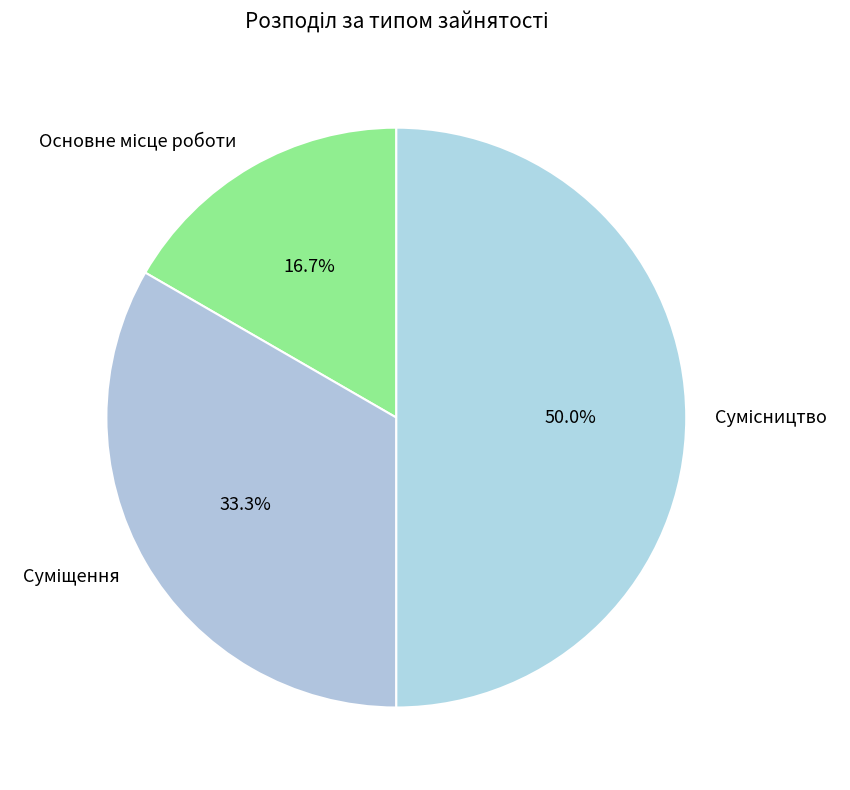

To the nearest percent, what is the difference between the Суміщення and Основне місце роботи slice percentages?

17%